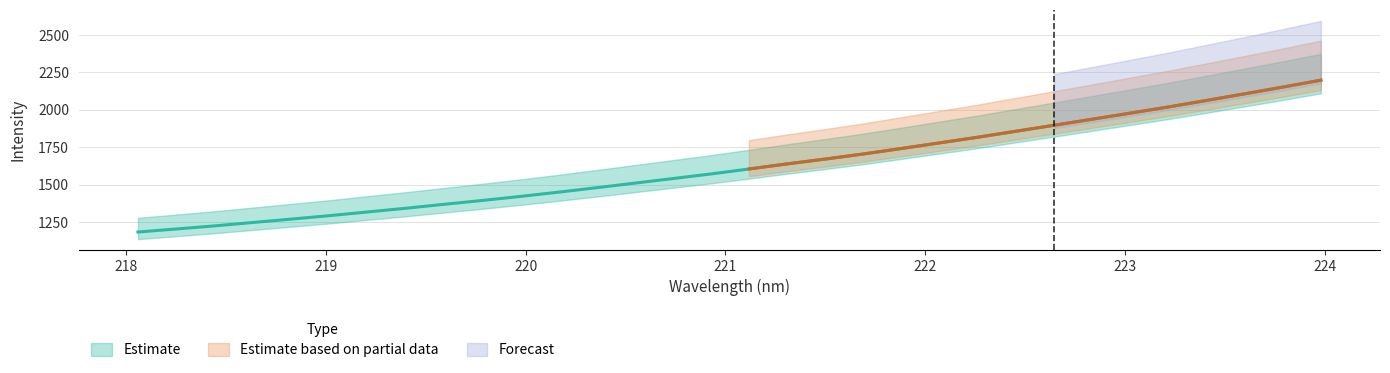

What is the difference between the values at 219.0156 and 218.6332?

45.4